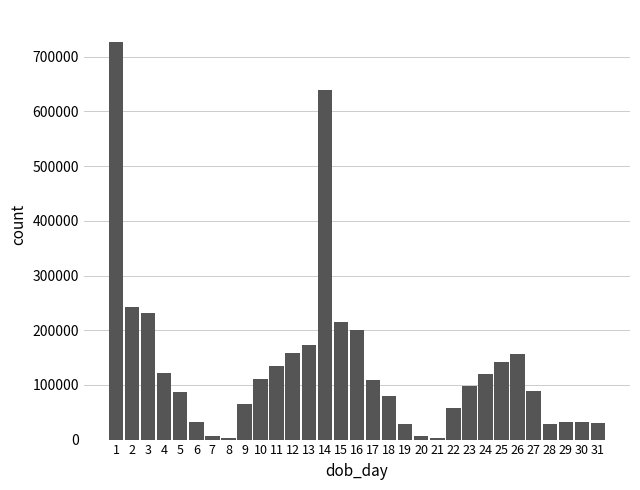

The value at 26 is 232015. True or false?

False